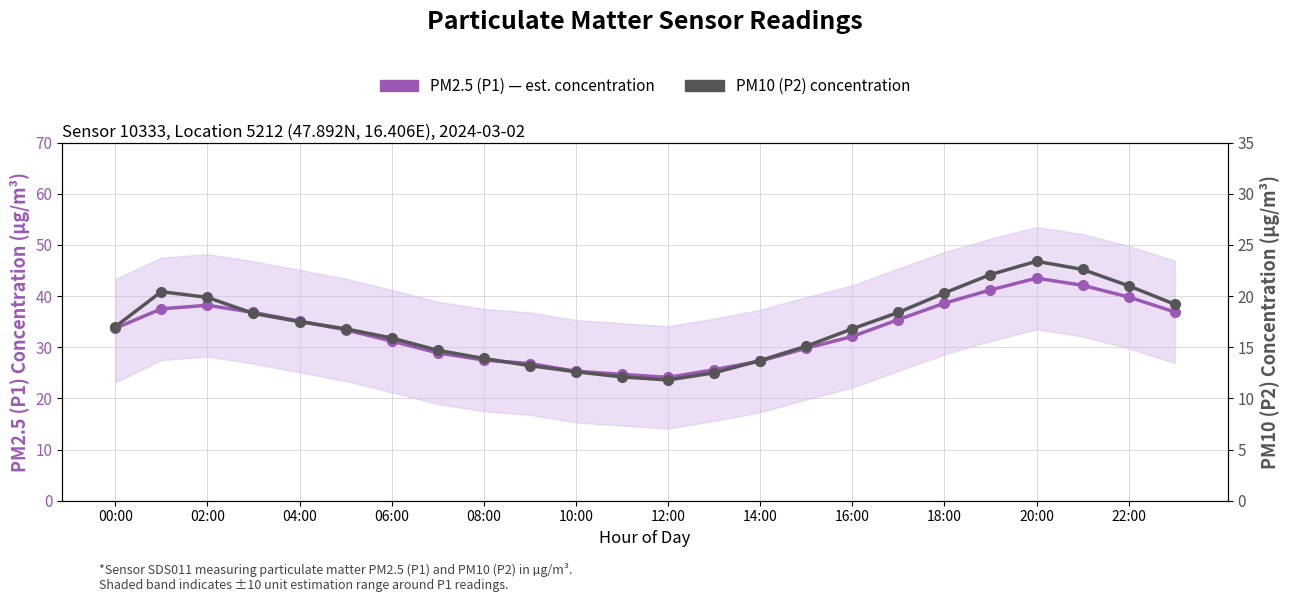

What are all the series names shown in the legend?

PM2.5 (P1) — est. concentration, PM10 (P2) concentration